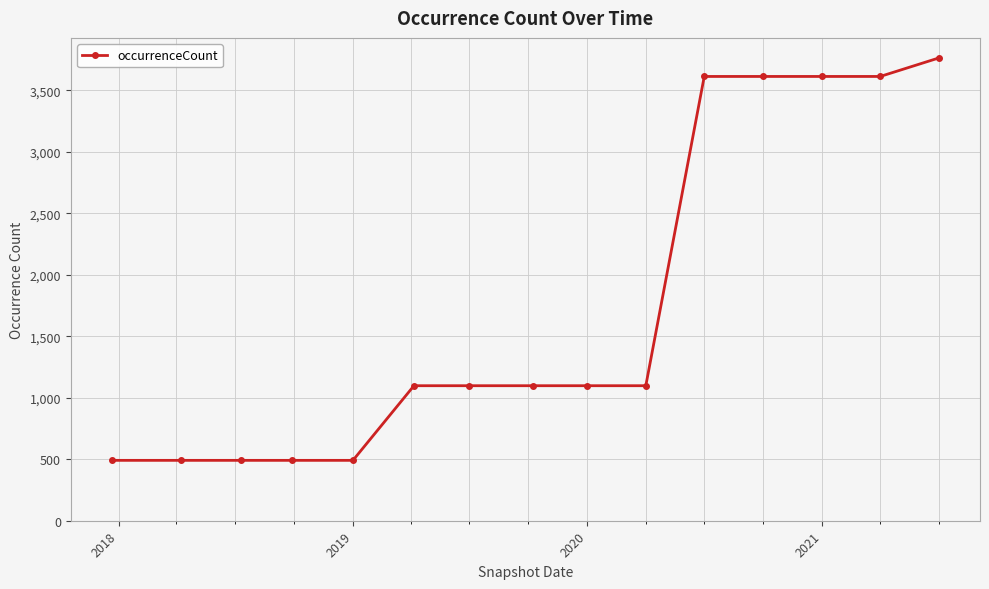

What is the greatest value displayed?

3763